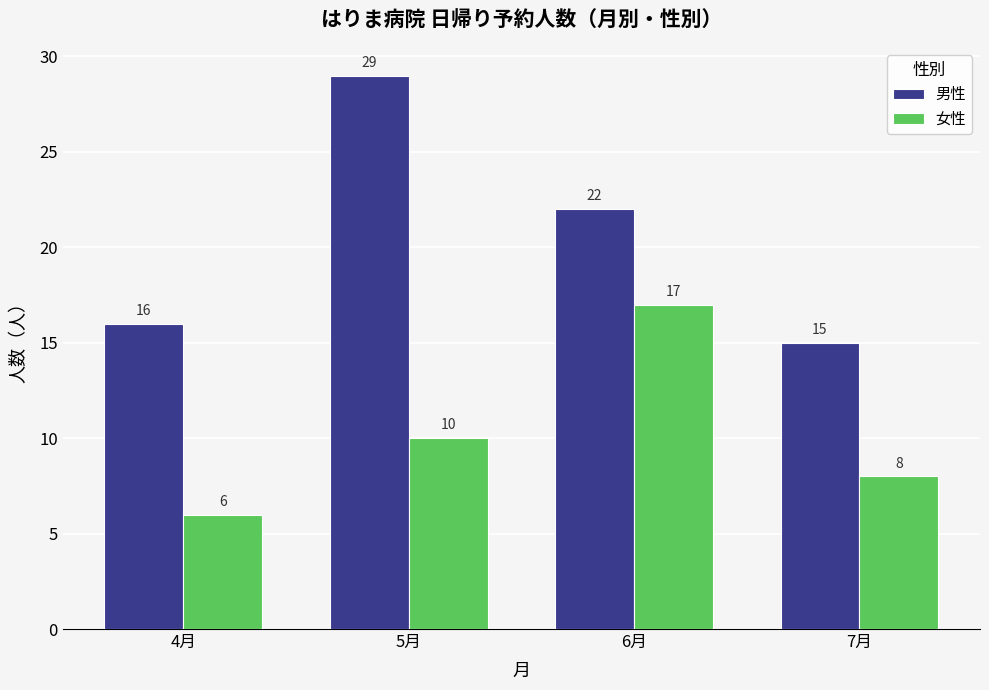

Where is 女性 nearest to the value 11?

5月